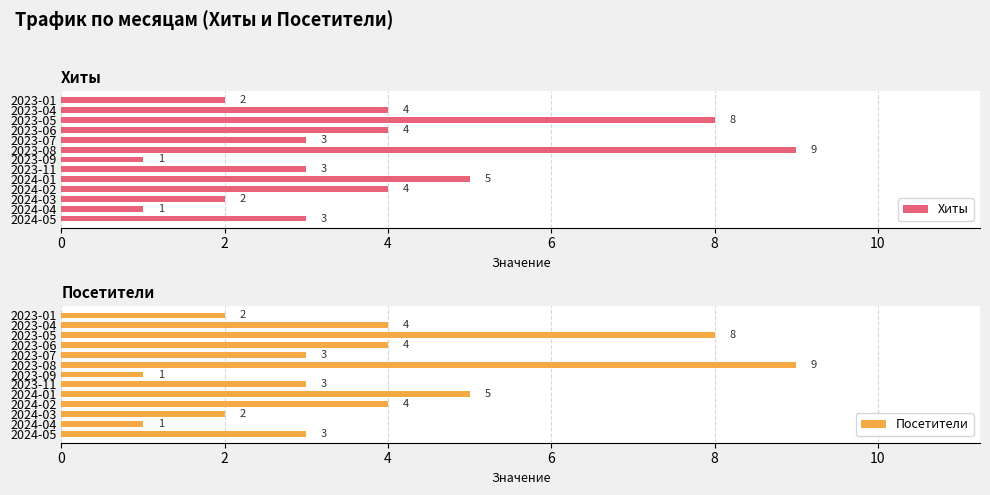

Which category has the highest value in the Хиты series?

2023-08